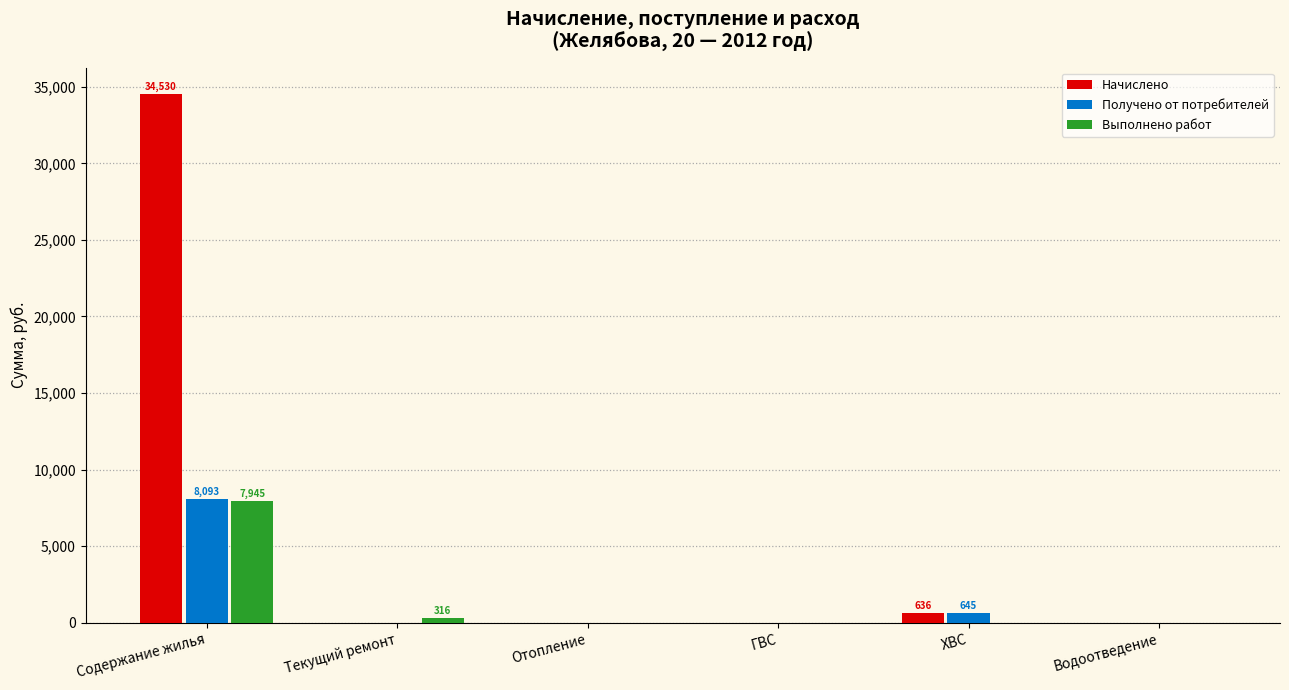

What are all the series names shown in the legend?

Начислено, Получено от потребителей, Выполнено работ